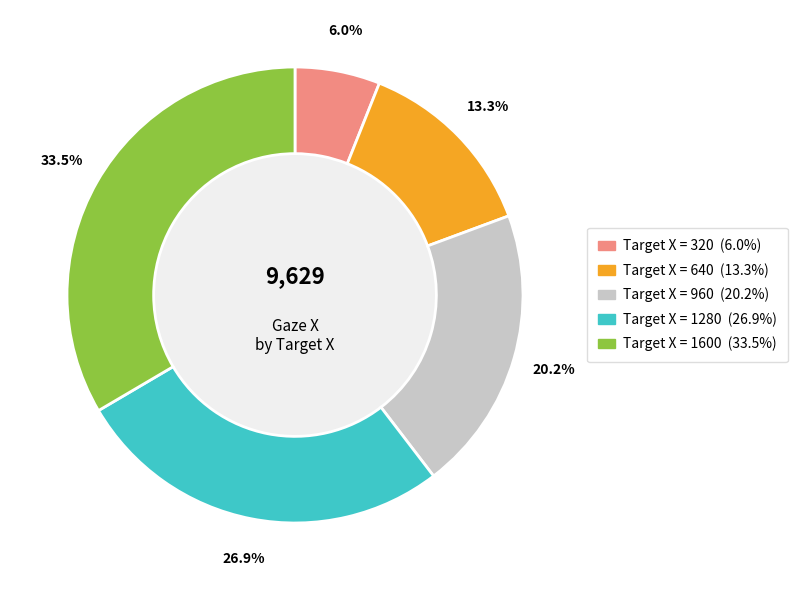

Is there any slice that represents more than half of the pie?

No